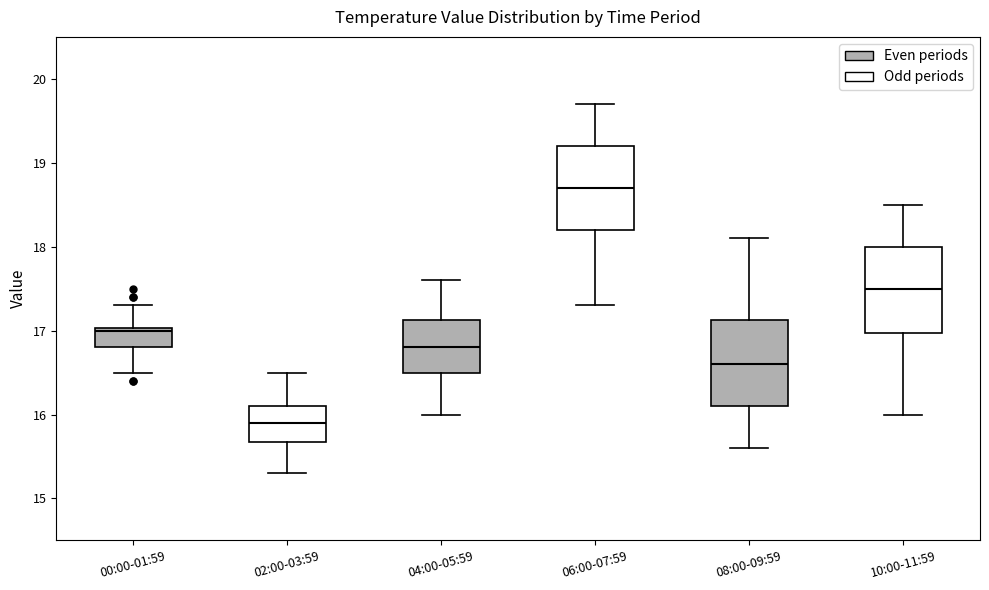

Reading left to right, transcribe this box plot: for each box, give where its median line is, the range the box spans, and where its two whiskers end, as read against the y-axis. The values are not printed on the chart, so give them approximately, as read against the axis.

00:00-01:59: median 17.0, box 16.8 to 17.0, whiskers 16.5 to 17.3
02:00-03:59: median 15.9, box 15.7 to 16.1, whiskers 15.3 to 16.5
04:00-05:59: median 16.8, box 16.5 to 17.1, whiskers 16.0 to 17.6
06:00-07:59: median 18.7, box 18.2 to 19.2, whiskers 17.3 to 19.7
08:00-09:59: median 16.6, box 16.1 to 17.1, whiskers 15.6 to 18.1
10:00-11:59: median 17.5, box 17.0 to 18.0, whiskers 16.0 to 18.5